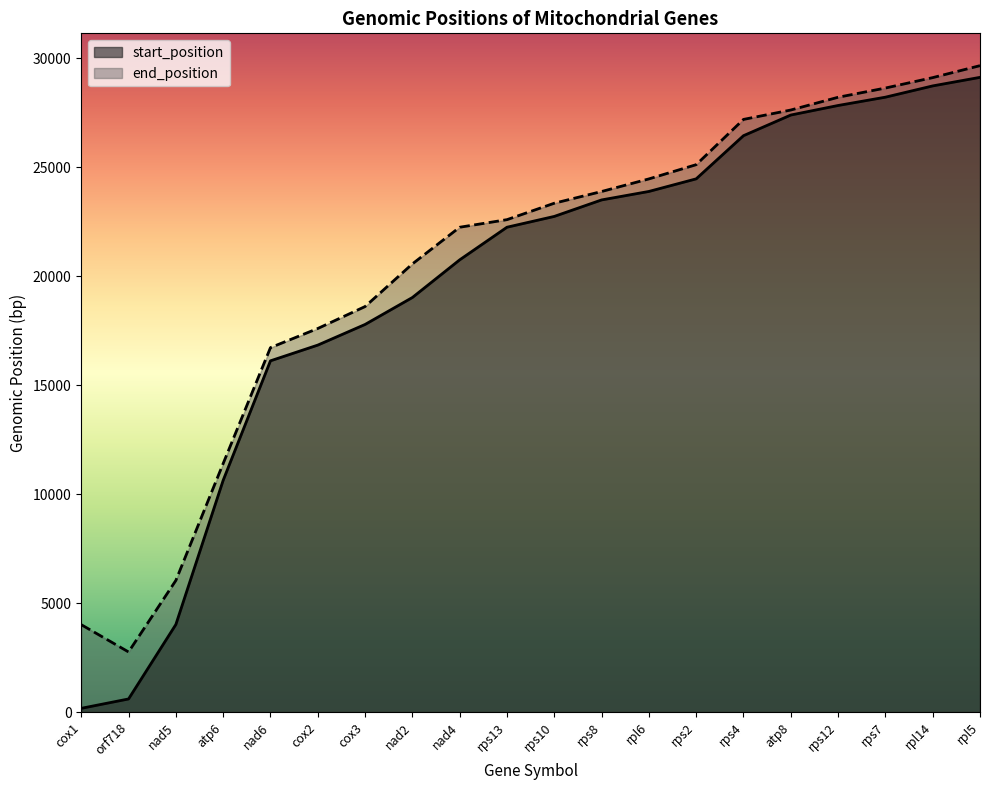

Reading left to right, extract all data points from this chart.

start_position: cox1=173	orf718=603	nad5=4018	atp6=10631	nad6=16113	cox2=16834	cox3=17781	nad2=19017	nad4=20744	rps13=22241	rps10=22737	rps8=23493	rpl6=23882	rps2=24460	rps4=26440	atp8=27387	rps12=27825	rps7=28206	rpl14=28723	rpl5=29116
end_position: cox1=4010	orf718=2759	nad5=6039	atp6=11401	nad6=16718	cox2=17595	cox3=18602	nad2=20558	nad4=22240	rps13=22588	rps10=23342	rps8=23879	rpl6=24457	rps2=25110	rps4=27186	atp8=27617	rps12=28202	rps7=28625	rpl14=29103	rpl5=29652